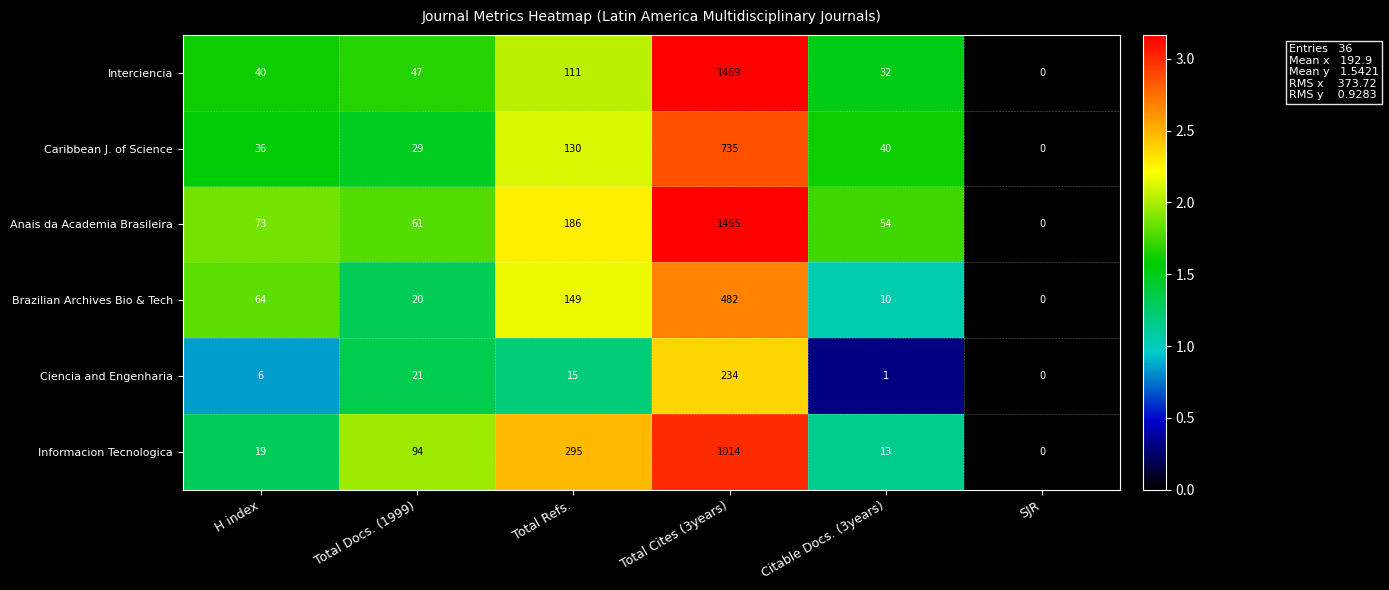

What is the sum of all Brazilian Archives Bio & Tech values?

725